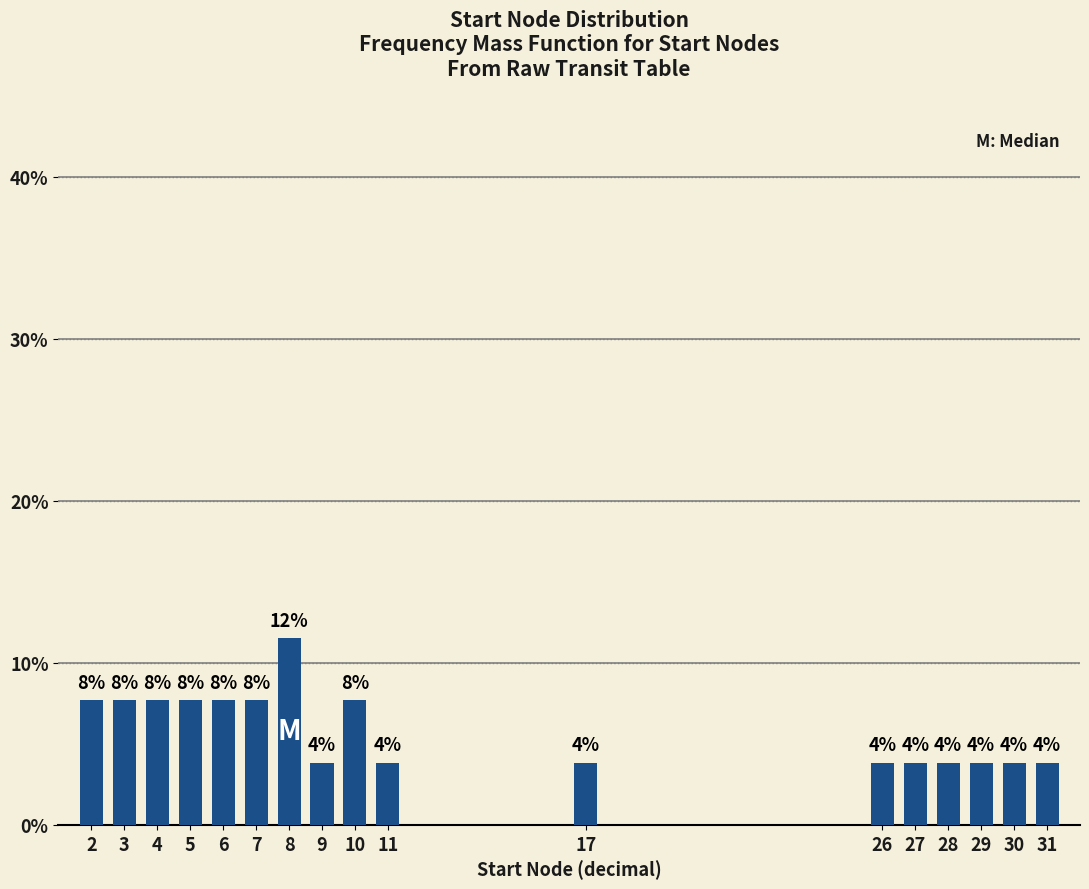

Does the chart contain any negative values?

No